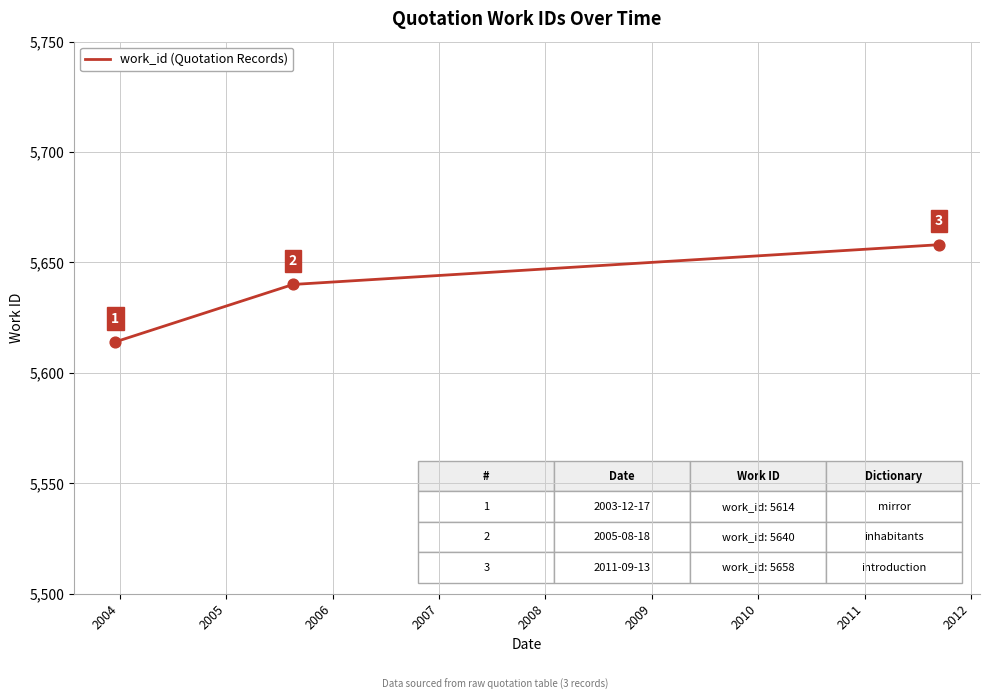

What is the sum of all values?

16912